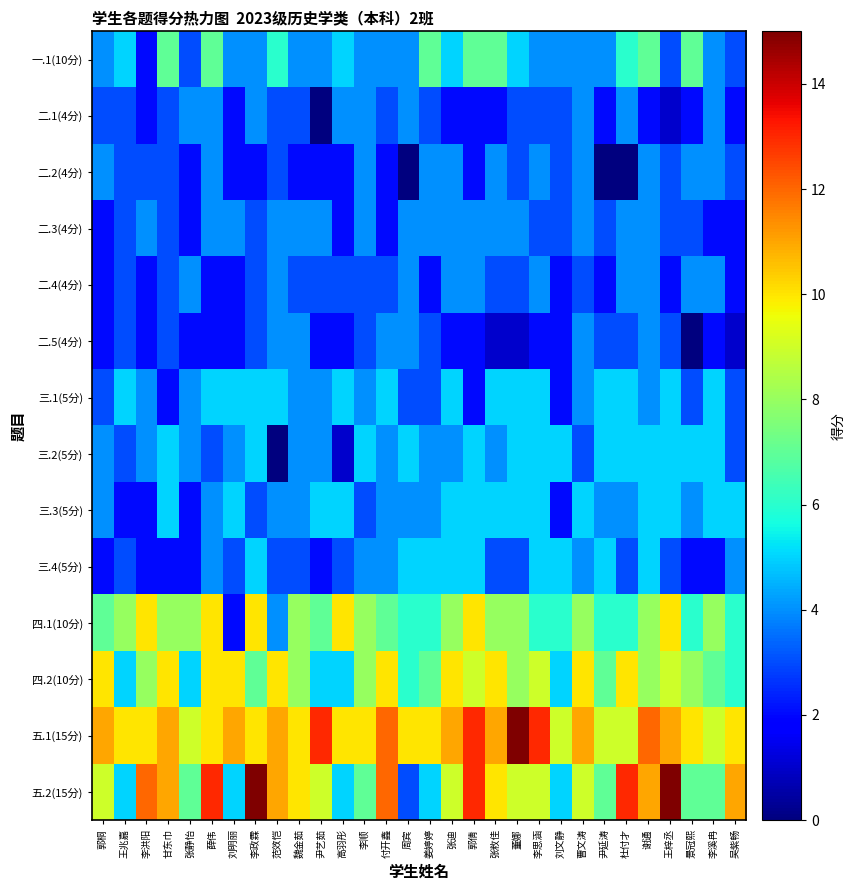

Reading left to right, extract all data points from this chart.

一.1(10分): 郭桐=4	王兆嘉=5	李洪阳=2	甘东巾=7	张静怡=3	薛伟=7	刘明丽=4	李政霖=4	范效恺=6	魏金茹=4	尹艺茹=4	高羽彤=5	李顺=4	付开鑫=4	周宾=4	姜婷婷=7	张迪=5	郭倩=7	张敉佳=7	董娜=5	李思涵=4	刘文静=4	曹文涛=4	尹延涛=4	杜付才=6	谢通=7	王梓丞=3	景冠熙=7	李溪冉=4	吴紫畅=3
二.1(4分): 郭桐=3	王兆嘉=3	李洪阳=2	甘东巾=3	张静怡=4	薛伟=4	刘明丽=2	李政霖=4	范效恺=3	魏金茹=3	尹艺茹=0	高羽彤=4	李顺=4	付开鑫=3	周宾=4	姜婷婷=3	张迪=2	郭倩=2	张敉佳=2	董娜=3	李思涵=3	刘文静=3	曹文涛=4	尹延涛=2	杜付才=4	谢通=2	王梓丞=1	景冠熙=2	李溪冉=4	吴紫畅=2
二.2(4分): 郭桐=4	王兆嘉=3	李洪阳=3	甘东巾=3	张静怡=2	薛伟=4	刘明丽=2	李政霖=2	范效恺=3	魏金茹=2	尹艺茹=2	高羽彤=2	李顺=4	付开鑫=2	周宾=0	姜婷婷=4	张迪=4	郭倩=2	张敉佳=4	董娜=3	李思涵=4	刘文静=3	曹文涛=4	尹延涛=0	杜付才=0	谢通=4	王梓丞=3	景冠熙=4	李溪冉=4	吴紫畅=3
二.3(4分): 郭桐=2	王兆嘉=3	李洪阳=4	甘东巾=3	张静怡=2	薛伟=4	刘明丽=4	李政霖=3	范效恺=4	魏金茹=4	尹艺茹=4	高羽彤=2	李顺=4	付开鑫=2	周宾=4	姜婷婷=4	张迪=4	郭倩=4	张敉佳=4	董娜=4	李思涵=3	刘文静=3	曹文涛=4	尹延涛=3	杜付才=4	谢通=4	王梓丞=3	景冠熙=3	李溪冉=2	吴紫畅=2
二.4(4分): 郭桐=2	王兆嘉=3	李洪阳=2	甘东巾=3	张静怡=4	薛伟=2	刘明丽=2	李政霖=3	范效恺=4	魏金茹=3	尹艺茹=3	高羽彤=3	李顺=3	付开鑫=3	周宾=4	姜婷婷=2	张迪=4	郭倩=4	张敉佳=3	董娜=3	李思涵=4	刘文静=2	曹文涛=3	尹延涛=2	杜付才=4	谢通=4	王梓丞=2	景冠熙=4	李溪冉=4	吴紫畅=2
二.5(4分): 郭桐=2	王兆嘉=3	李洪阳=2	甘东巾=3	张静怡=2	薛伟=2	刘明丽=2	李政霖=3	范效恺=4	魏金茹=4	尹艺茹=2	高羽彤=2	李顺=3	付开鑫=4	周宾=4	姜婷婷=3	张迪=2	郭倩=2	张敉佳=1	董娜=1	李思涵=2	刘文静=2	曹文涛=4	尹延涛=3	杜付才=3	谢通=4	王梓丞=3	景冠熙=0	李溪冉=2	吴紫畅=1
三.1(5分): 郭桐=3	王兆嘉=5	李洪阳=4	甘东巾=2	张静怡=4	薛伟=5	刘明丽=5	李政霖=5	范效恺=5	魏金茹=4	尹艺茹=4	高羽彤=5	李顺=4	付开鑫=5	周宾=3	姜婷婷=3	张迪=5	郭倩=2	张敉佳=5	董娜=5	李思涵=5	刘文静=2	曹文涛=4	尹延涛=5	杜付才=5	谢通=4	王梓丞=5	景冠熙=3	李溪冉=5	吴紫畅=3
三.2(5分): 郭桐=4	王兆嘉=3	李洪阳=4	甘东巾=5	张静怡=4	薛伟=3	刘明丽=4	李政霖=5	范效恺=0	魏金茹=4	尹艺茹=4	高羽彤=1	李顺=5	付开鑫=4	周宾=5	姜婷婷=4	张迪=4	郭倩=5	张敉佳=4	董娜=5	李思涵=5	刘文静=5	曹文涛=3	尹延涛=5	杜付才=5	谢通=5	王梓丞=5	景冠熙=5	李溪冉=5	吴紫畅=3
三.3(5分): 郭桐=4	王兆嘉=2	李洪阳=2	甘东巾=5	张静怡=2	薛伟=4	刘明丽=5	李政霖=3	范效恺=4	魏金茹=4	尹艺茹=5	高羽彤=5	李顺=3	付开鑫=4	周宾=4	姜婷婷=4	张迪=5	郭倩=5	张敉佳=5	董娜=5	李思涵=5	刘文静=2	曹文涛=5	尹延涛=4	杜付才=4	谢通=5	王梓丞=5	景冠熙=4	李溪冉=5	吴紫畅=5
三.4(5分): 郭桐=2	王兆嘉=3	李洪阳=2	甘东巾=2	张静怡=2	薛伟=4	刘明丽=3	李政霖=5	范效恺=3	魏金茹=3	尹艺茹=2	高羽彤=3	李顺=4	付开鑫=4	周宾=5	姜婷婷=5	张迪=5	郭倩=5	张敉佳=3	董娜=3	李思涵=5	刘文静=5	曹文涛=4	尹延涛=5	杜付才=3	谢通=5	王梓丞=3	景冠熙=2	李溪冉=2	吴紫畅=4
四.1(10分): 郭桐=7	王兆嘉=8	李洪阳=10	甘东巾=8	张静怡=8	薛伟=10	刘明丽=2	李政霖=10	范效恺=4	魏金茹=8	尹艺茹=7	高羽彤=10	李顺=8	付开鑫=7	周宾=6	姜婷婷=6	张迪=8	郭倩=10	张敉佳=8	董娜=8	李思涵=6	刘文静=6	曹文涛=8	尹延涛=6	杜付才=6	谢通=8	王梓丞=10	景冠熙=6	李溪冉=8	吴紫畅=6
四.2(10分): 郭桐=10	王兆嘉=5	李洪阳=8	甘东巾=10	张静怡=5	薛伟=10	刘明丽=10	李政霖=7	范效恺=10	魏金茹=8	尹艺茹=5	高羽彤=5	李顺=8	付开鑫=10	周宾=6	姜婷婷=7	张迪=10	郭倩=9	张敉佳=10	董娜=8	李思涵=9	刘文静=5	曹文涛=10	尹延涛=7	杜付才=10	谢通=8	王梓丞=9	景冠熙=8	李溪冉=7	吴紫畅=6
五.1(15分): 郭桐=11	王兆嘉=10	李洪阳=10	甘东巾=11	张静怡=9	薛伟=10	刘明丽=11	李政霖=10	范效恺=11	魏金茹=10	尹艺茹=13	高羽彤=10	李顺=10	付开鑫=12	周宾=10	姜婷婷=10	张迪=11	郭倩=13	张敉佳=11	董娜=15	李思涵=13	刘文静=9	曹文涛=11	尹延涛=9	杜付才=9	谢通=12	王梓丞=11	景冠熙=10	李溪冉=9	吴紫畅=10
五.2(15分): 郭桐=9	王兆嘉=5	李洪阳=12	甘东巾=11	张静怡=7	薛伟=13	刘明丽=5	李政霖=15	范效恺=11	魏金茹=10	尹艺茹=9	高羽彤=5	李顺=7	付开鑫=12	周宾=3	姜婷婷=5	张迪=9	郭倩=13	张敉佳=10	董娜=9	李思涵=9	刘文静=5	曹文涛=9	尹延涛=7	杜付才=13	谢通=11	王梓丞=15	景冠熙=7	李溪冉=7	吴紫畅=11